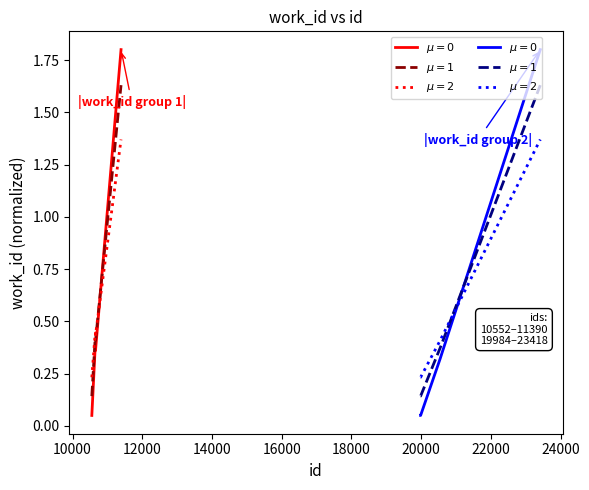

True or false: $\mu=2$ has a value of 0.6 at 14000.

False